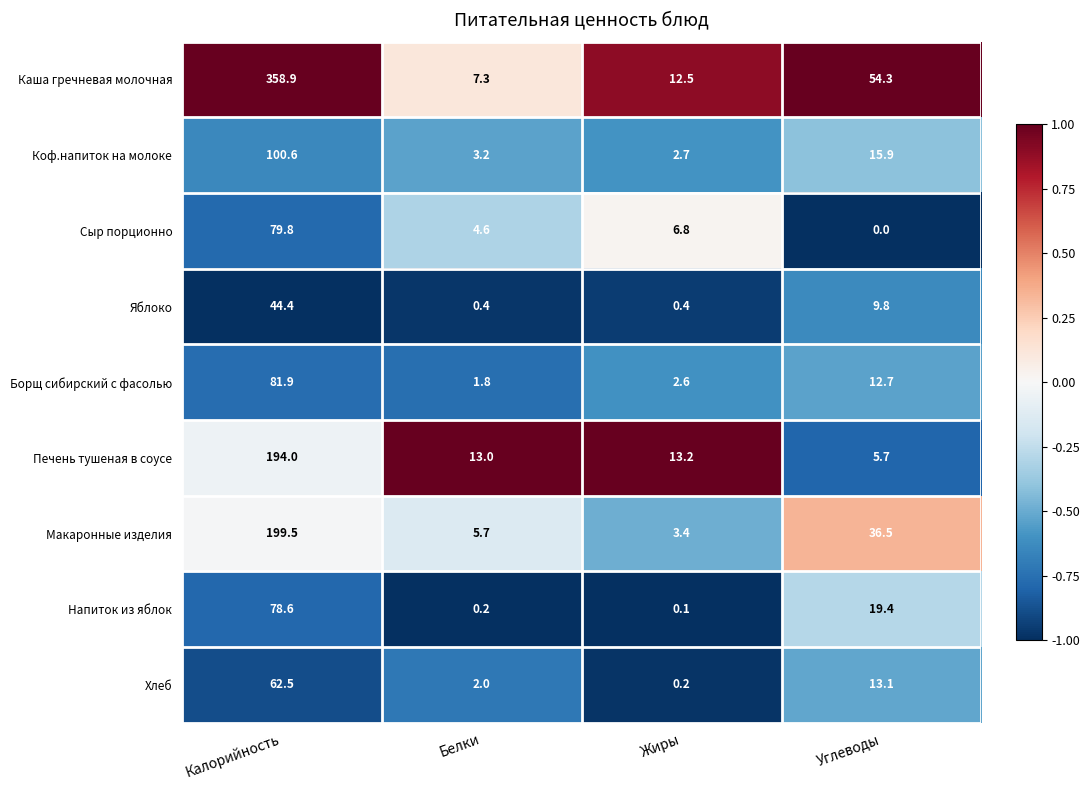

Is it true that Коф.напиток на молоке equals 100.6 at Калорийность?

True